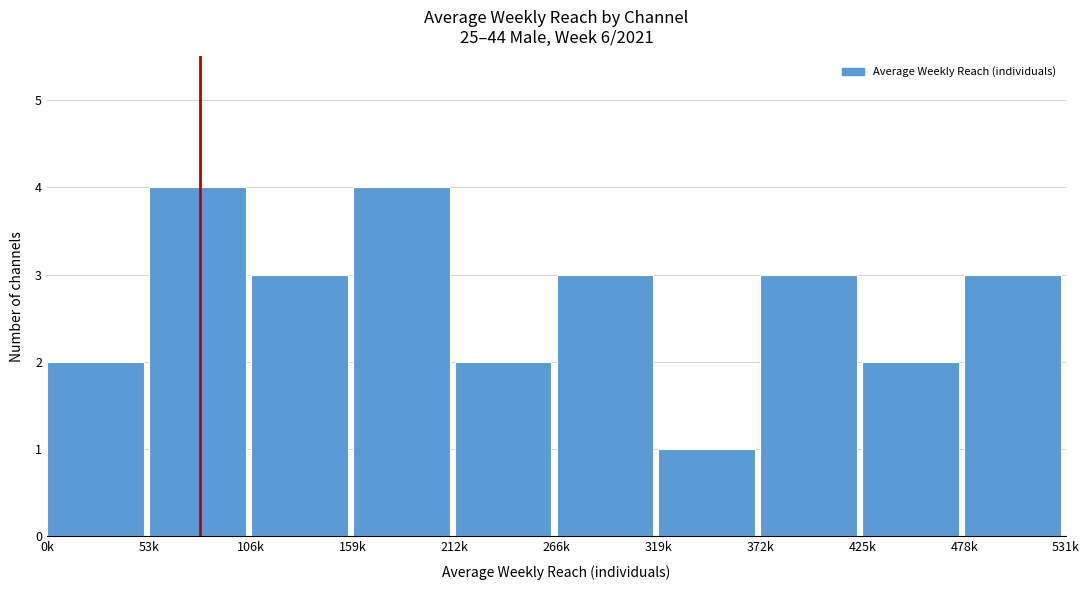

Reading left to right, what are all the values shown in this chart?

0k=2	53k=4	106k=3	159k=4	212k=2	266k=3	319k=1	372k=3	425k=2	478k=3